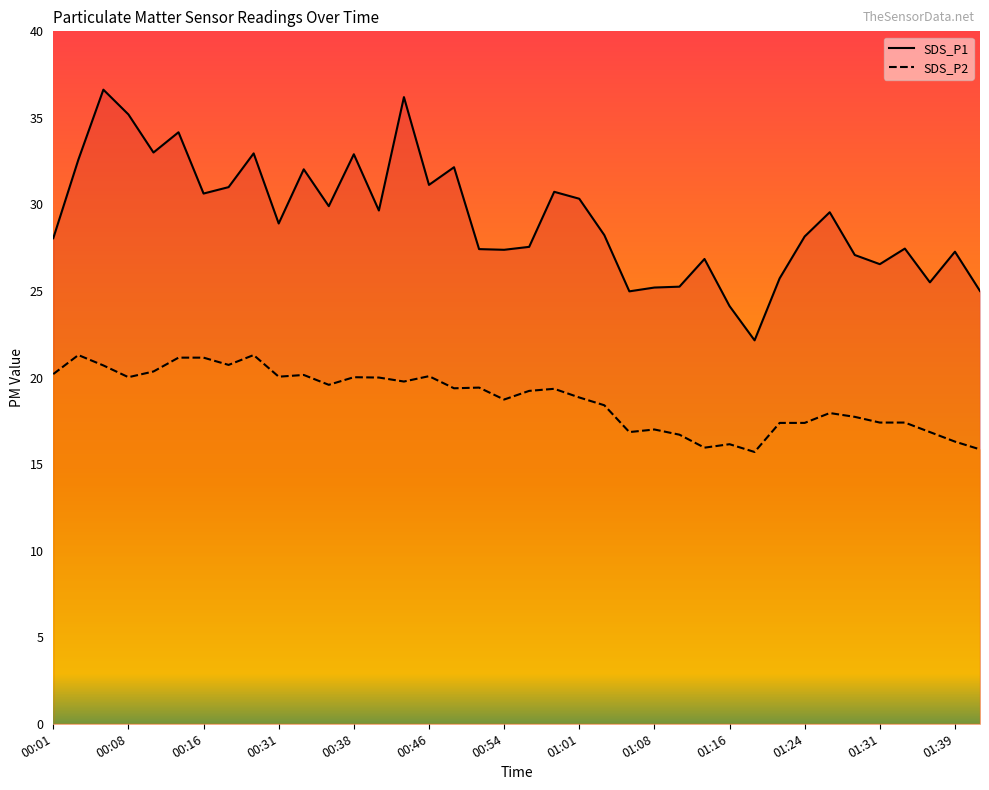

At which label does SDS_P1 reach its peak?

00:06